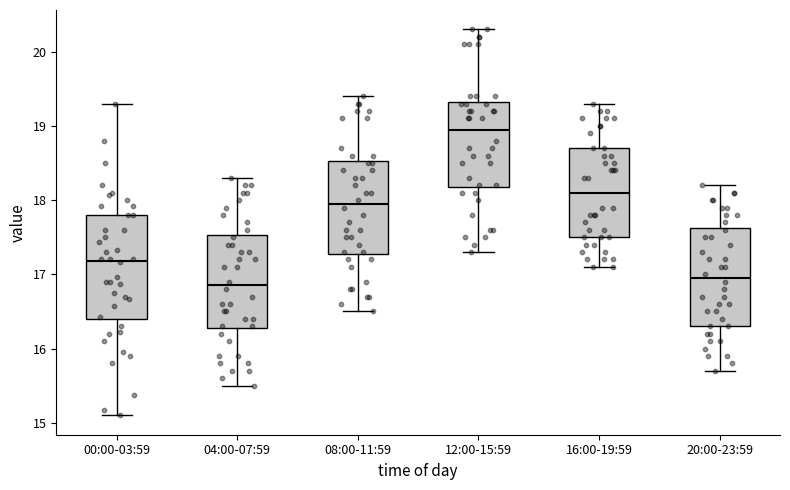

Where does the lower whisker of the box for 00:00-03:59 end on the y-axis? The values are not printed on the chart, so give them approximately, as read against the axis.

15.1